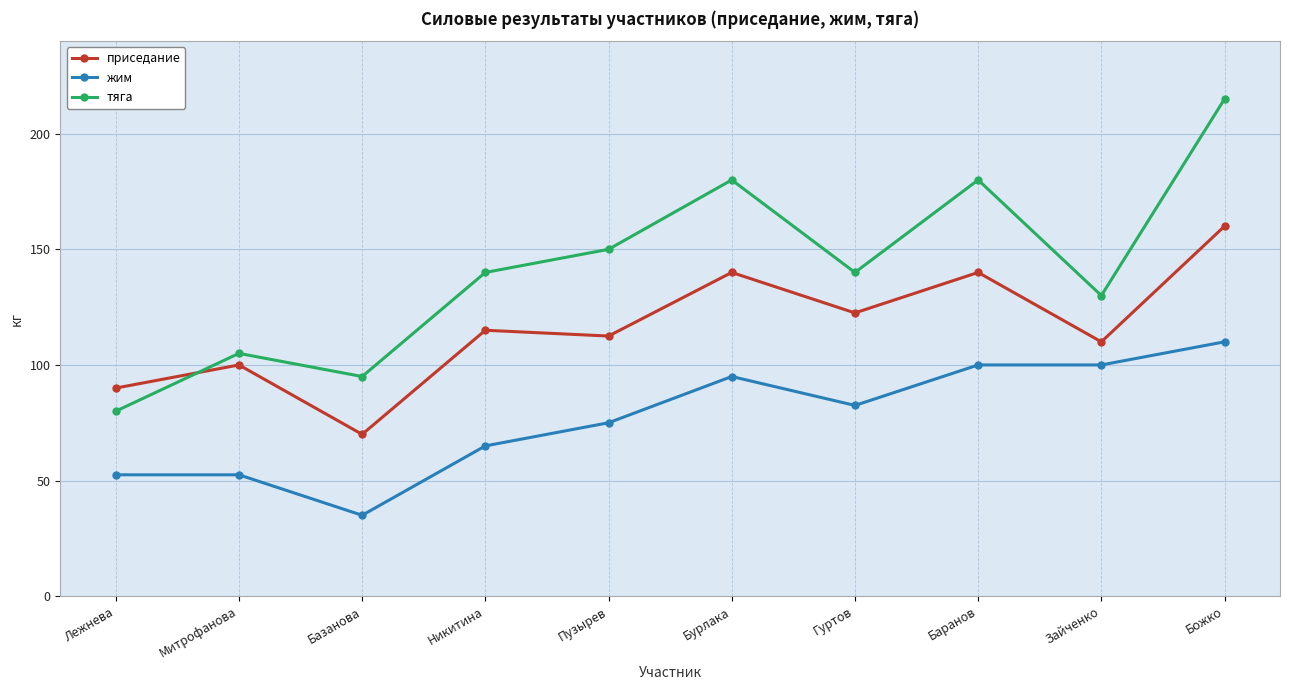

Which series has the largest total across all categories?

тяга